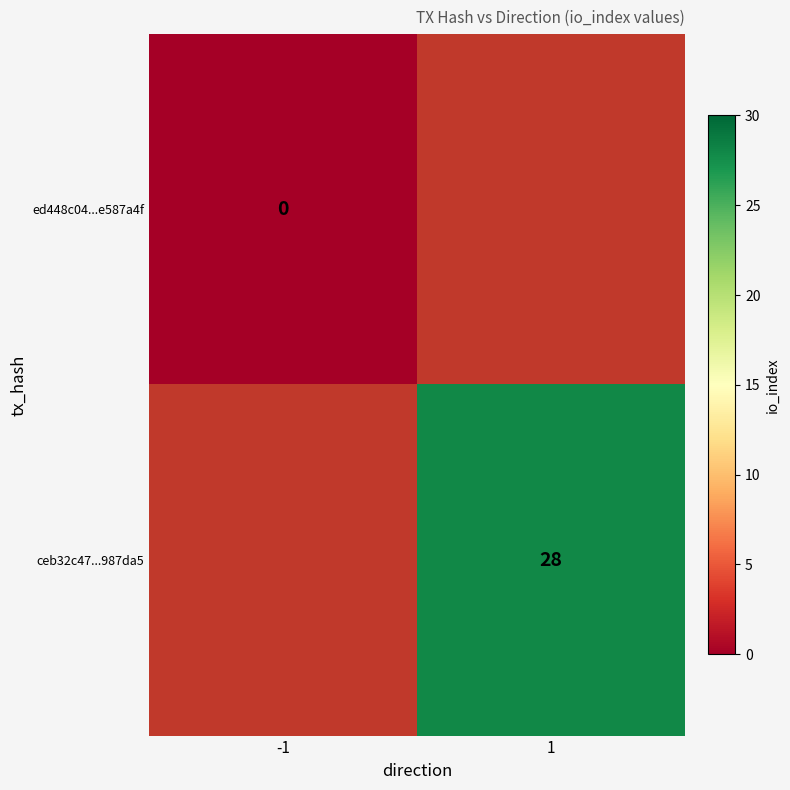

Count the number of categories in the chart.

2